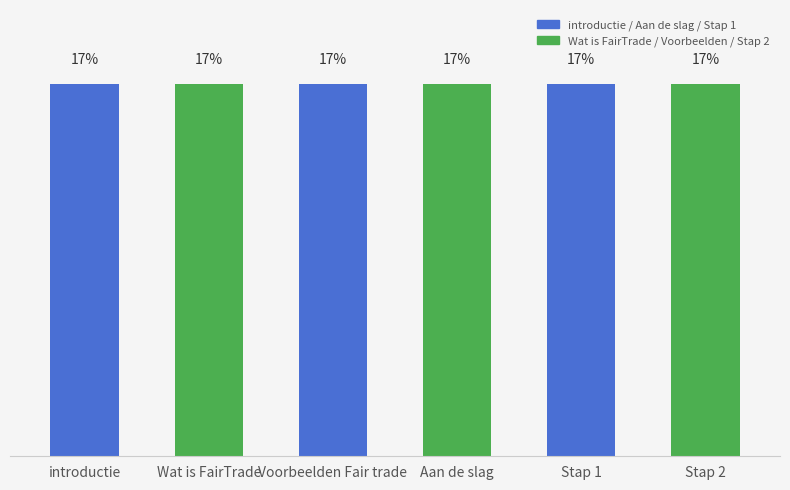

Rank the categories by value from lowest to highest.

Stap 1, Stap 2, Wat is FairTrade, Voorbeelden Fair trade, introductie, Aan de slag